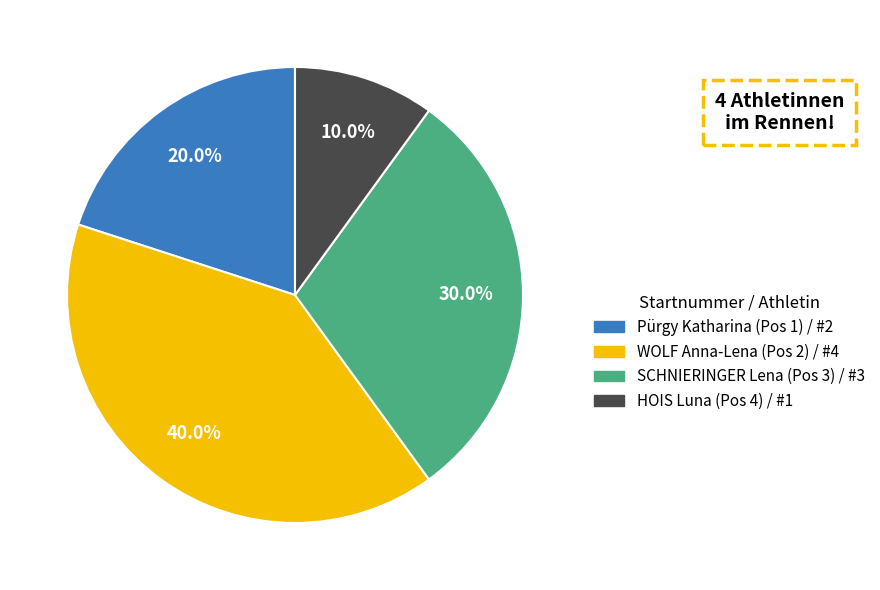

What percentage is the HOIS Luna (Pos 4) slice, to the nearest percent?

10%